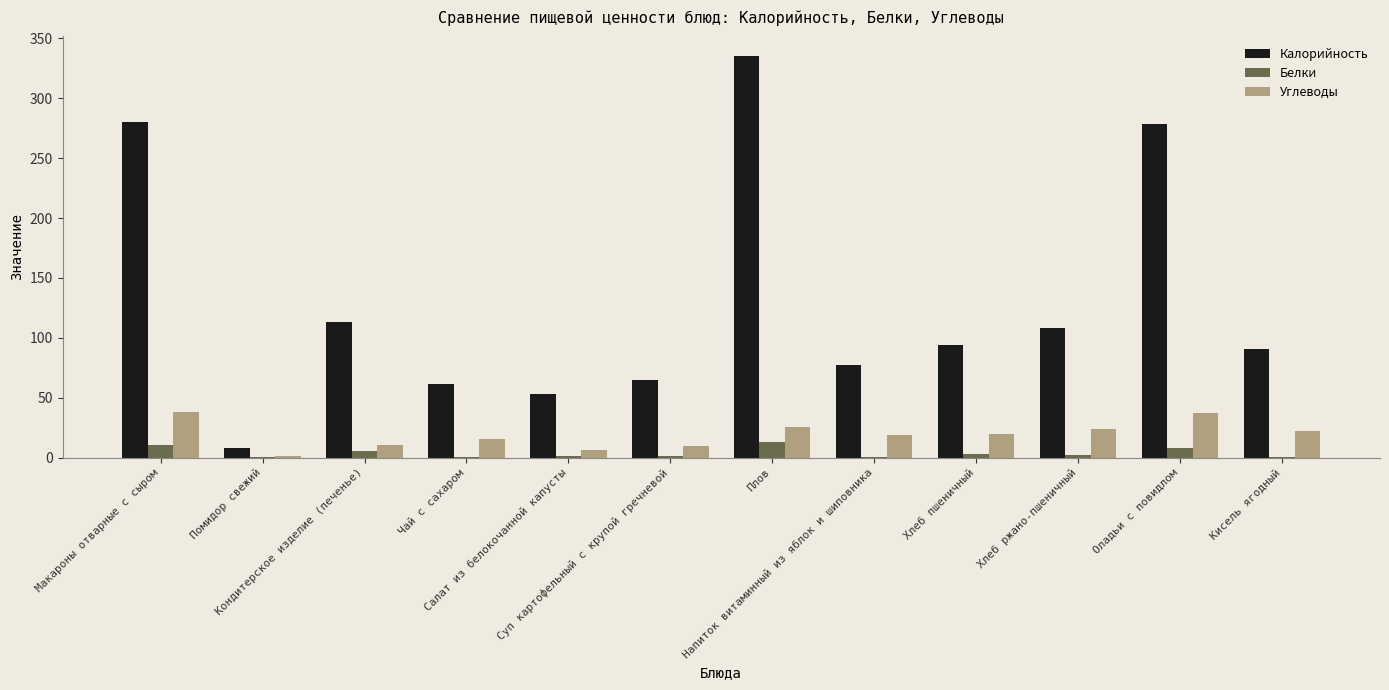

What is the highest value of the Калорийность series?

334.9